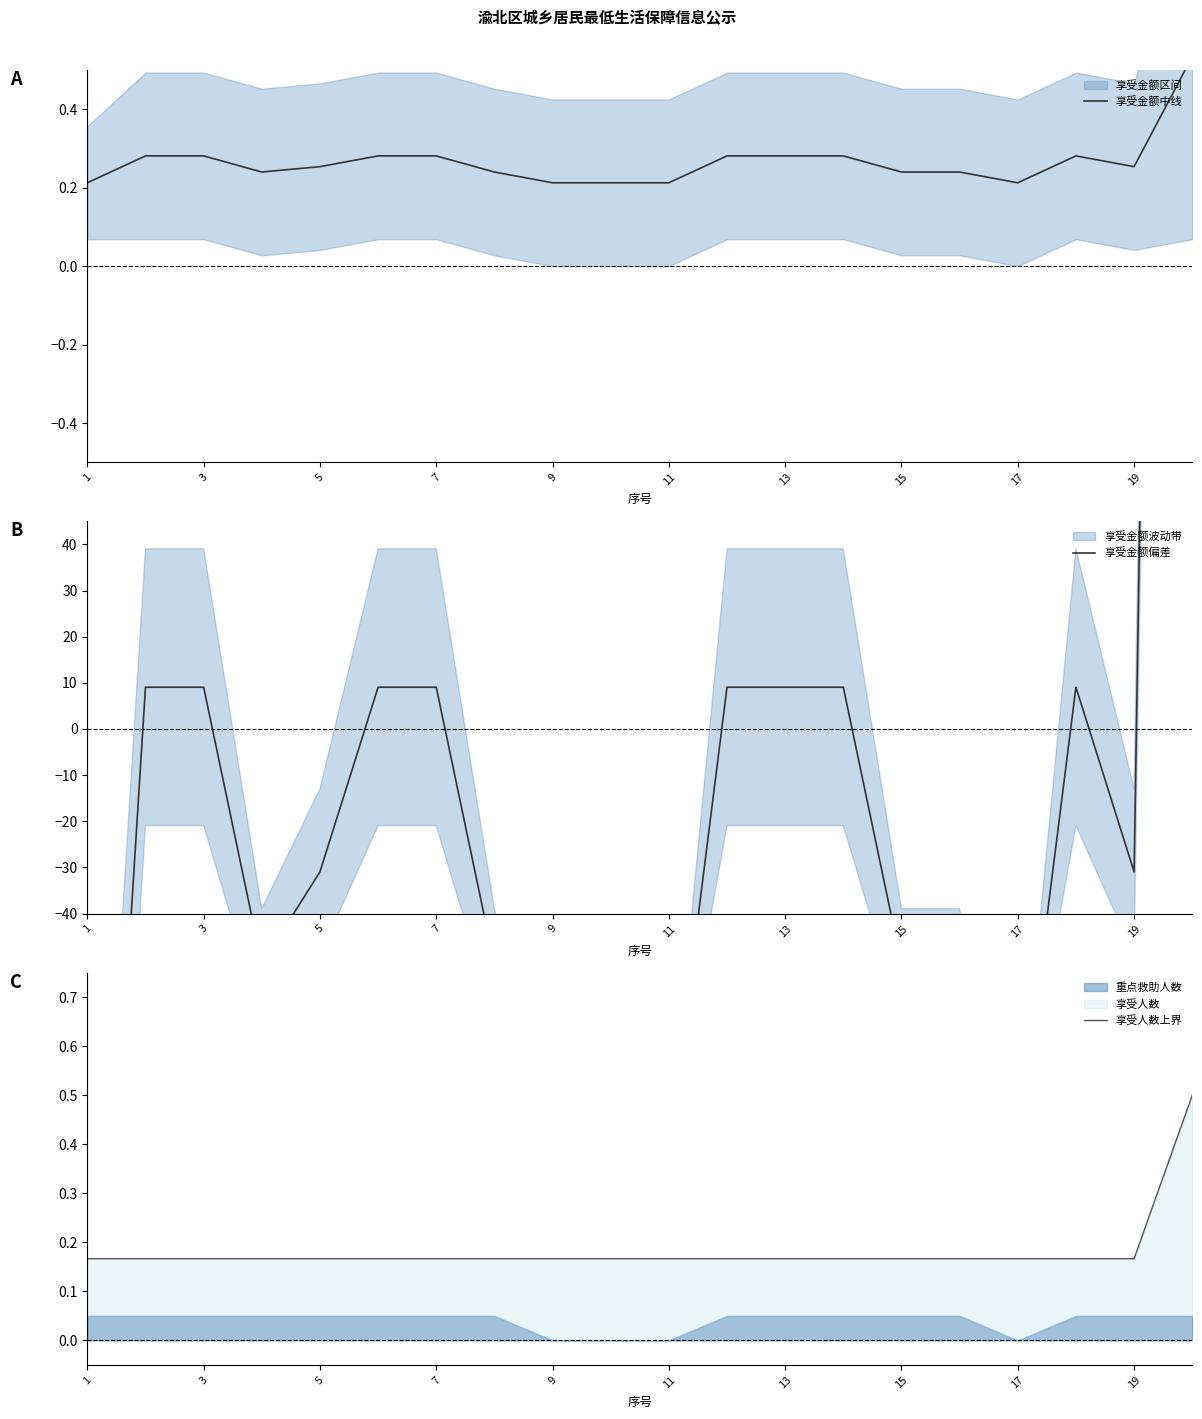

At how many categories does at least one series exceed 489?

1